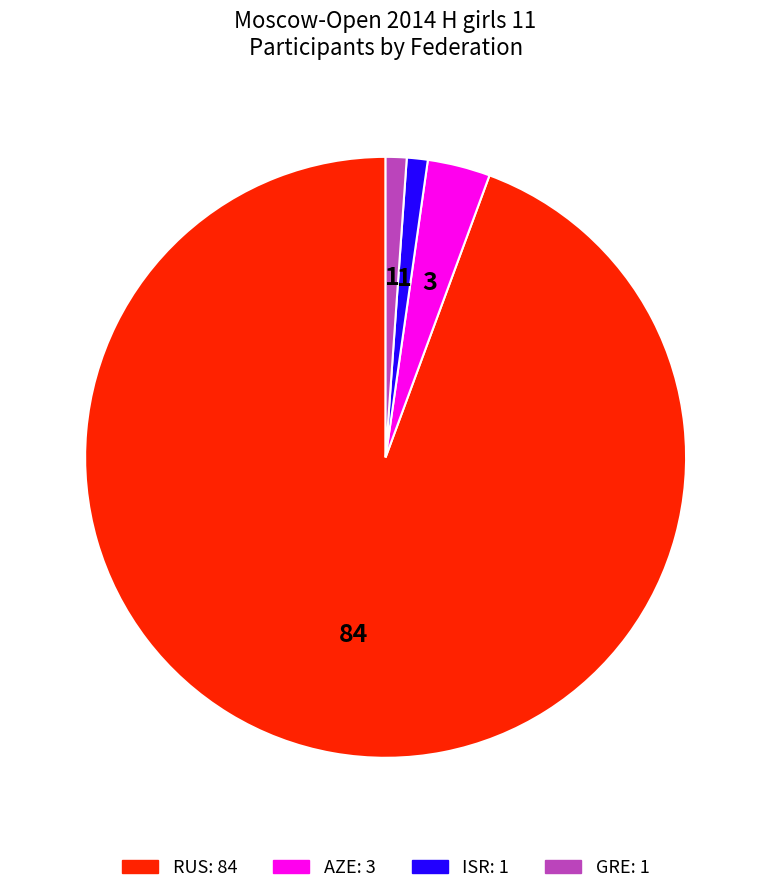

Does any single category account for the majority?

Yes